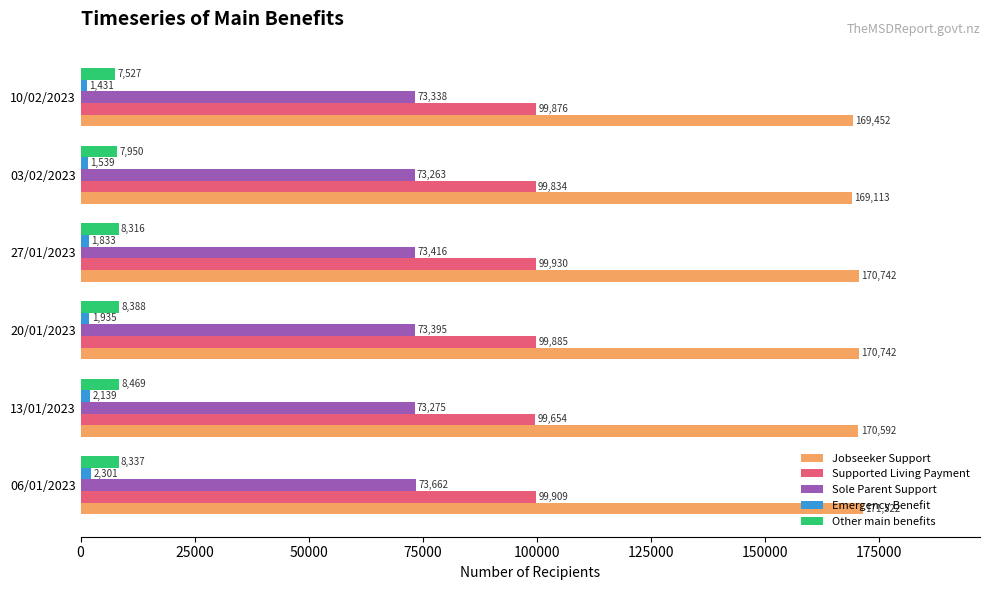

At which label is Supported Living Payment closest to 99792?

03/02/2023